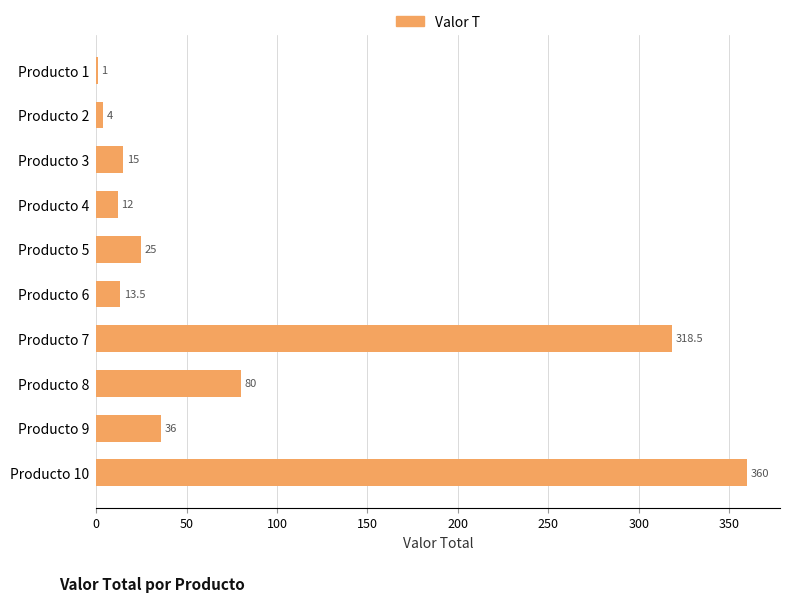

Are the bars horizontal?

Yes